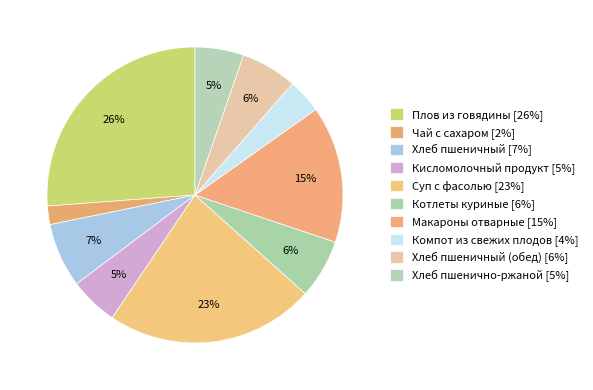

How many segments does this pie chart have?

10